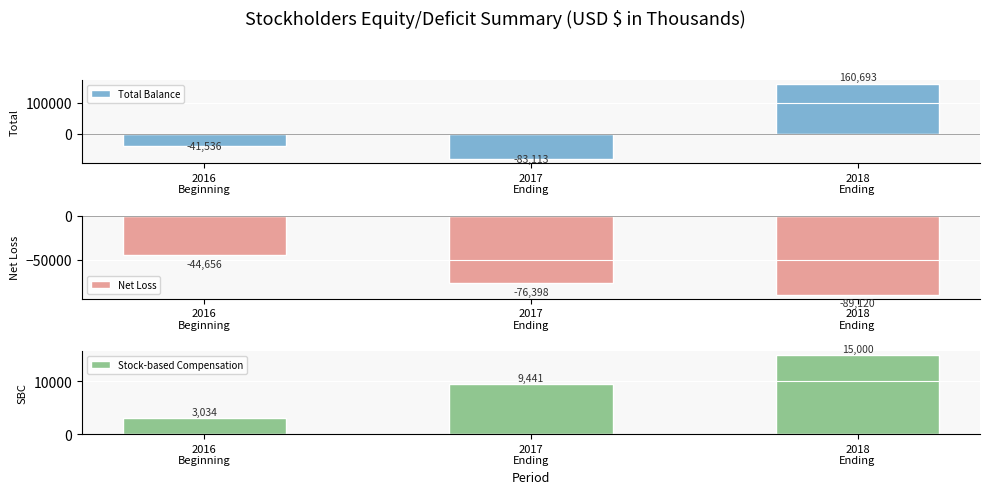

Reading left to right, list all the values displayed in this chart.

Total Balance: 2016
Beginning=-41536	2017
Ending=-83113	2018
Ending=160693
Net Loss: 2016
Beginning=-44656	2017
Ending=-76398	2018
Ending=-89120
Stock-based Compensation: 2016
Beginning=3034	2017
Ending=9441	2018
Ending=15000